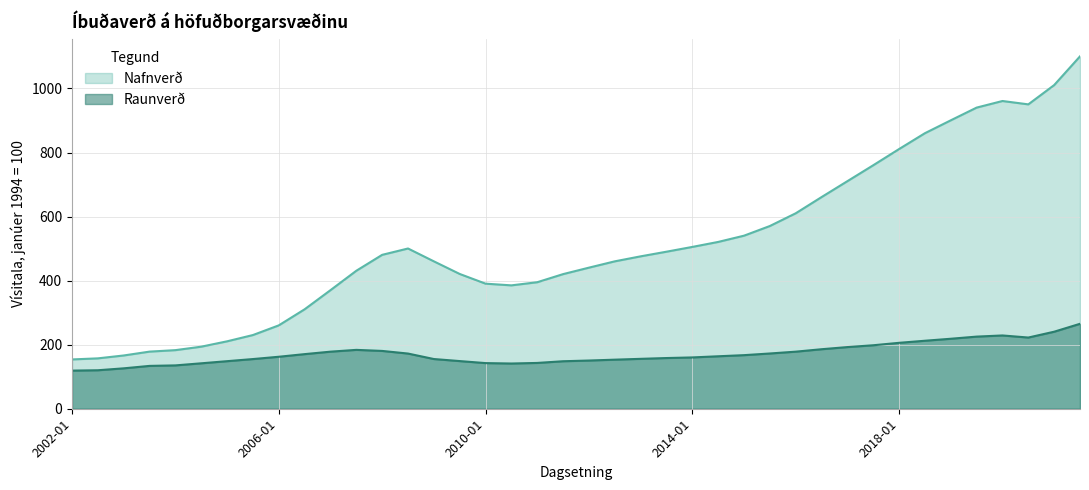

True or false: Nafnverð has a value of 900.5 at 34.

True